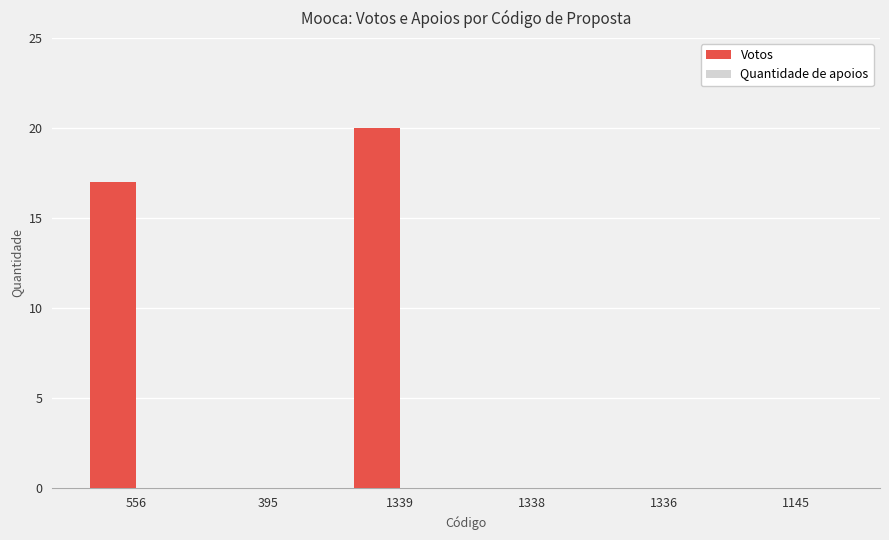

Where is the data nearest to the value 10?

556